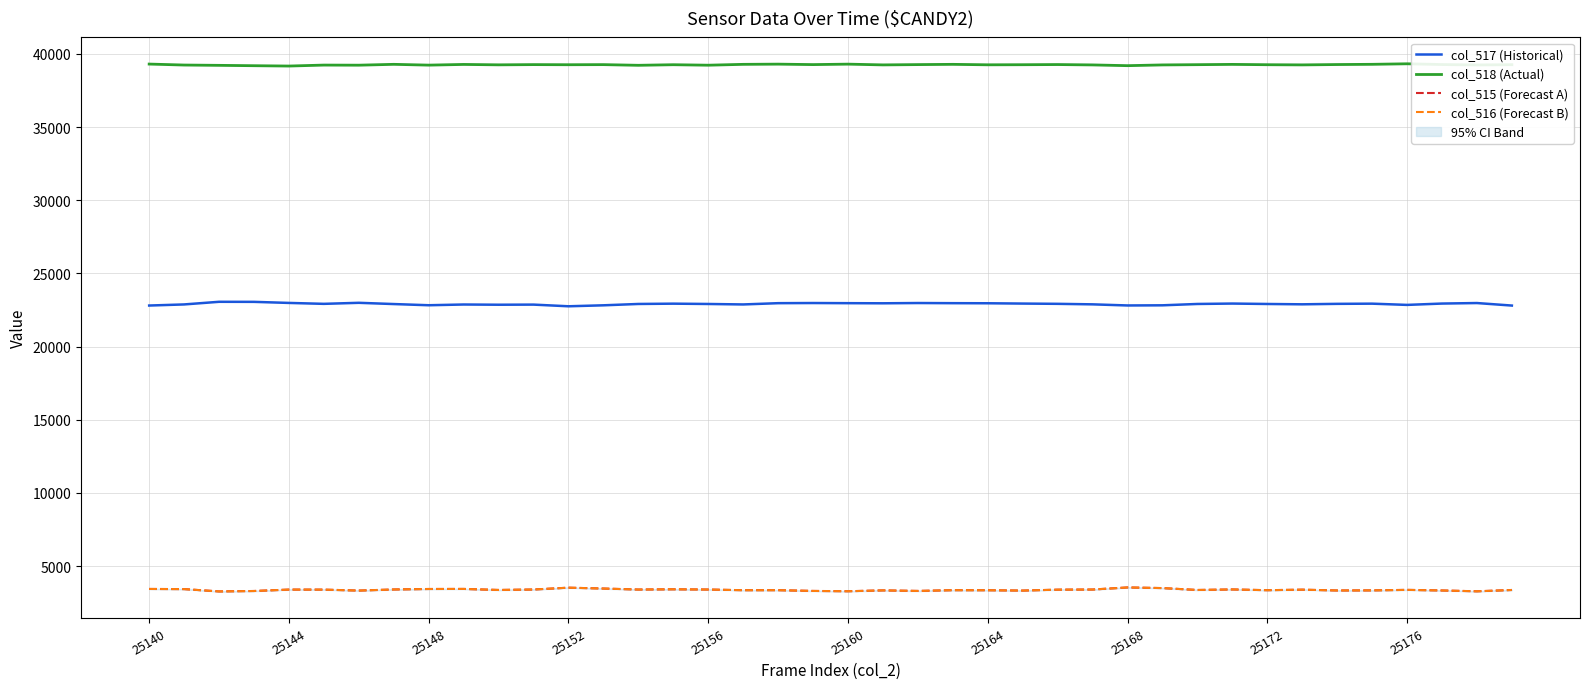

What is the difference between the maximum and minimum values in the col_518 (Actual) series?

154